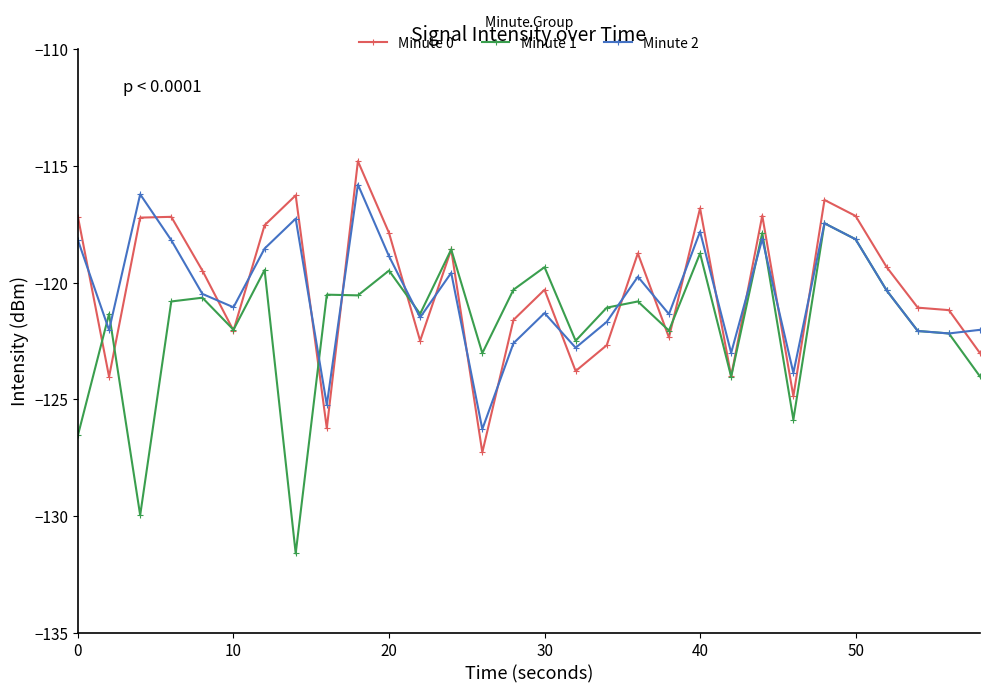

True or false: Minute 2 has more than 1 points higher than both neighbors.

True